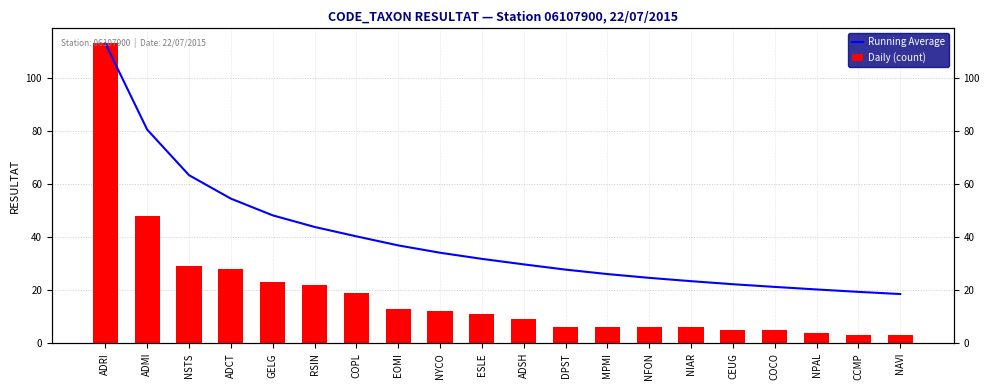

At which label is Running Average closest to 65?

NSTS